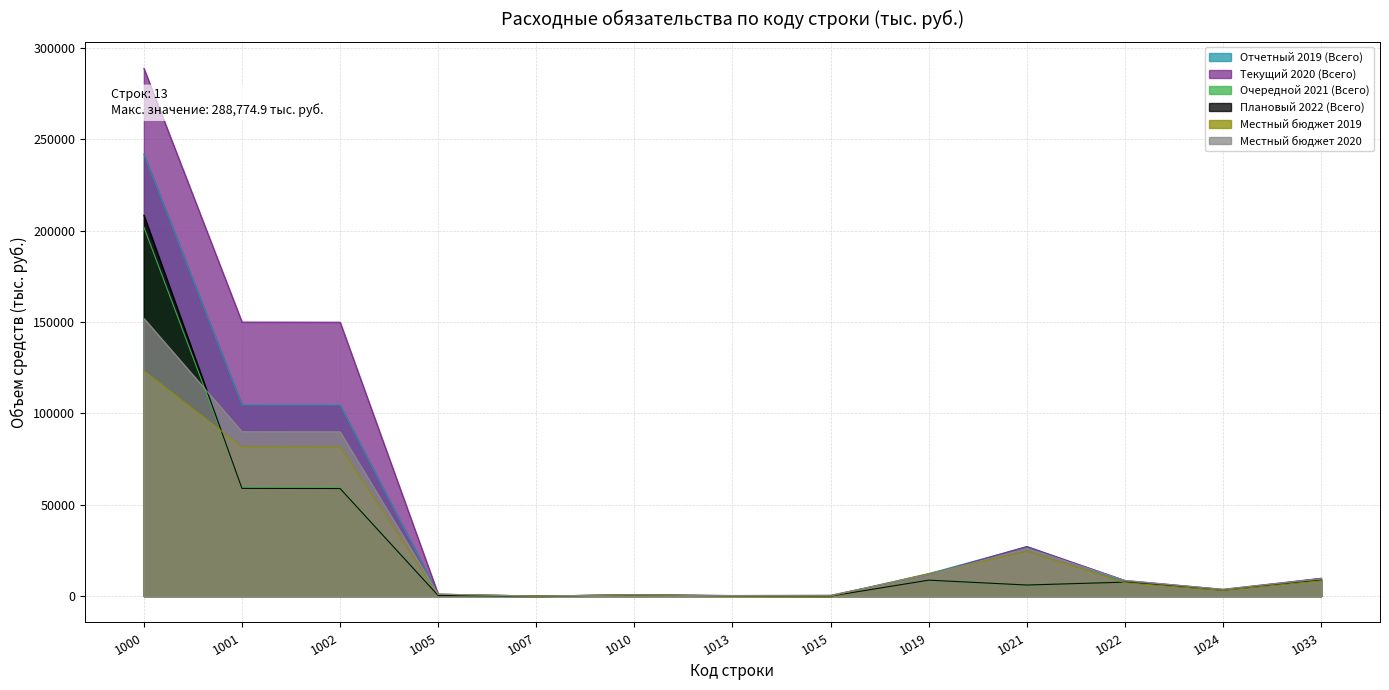

At which category does Очередной 2021 (Всего) reach its first local peak?

1010